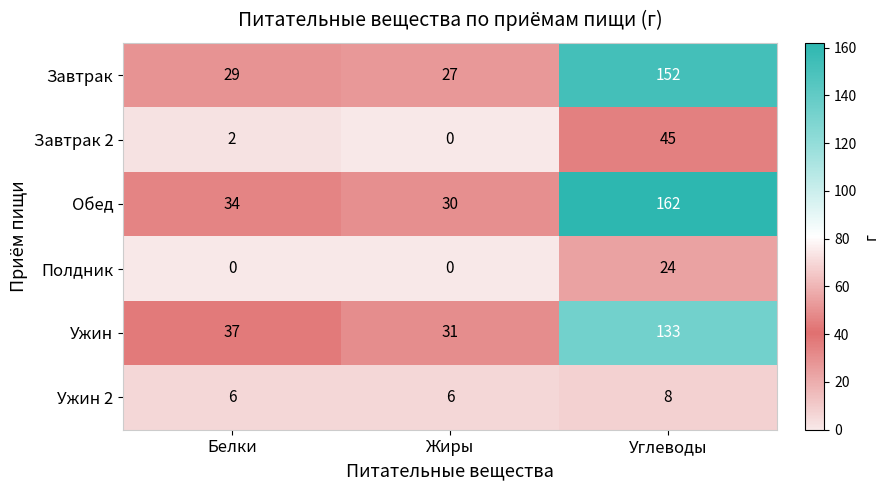

Which series has the largest range (max minus min)?

Обед